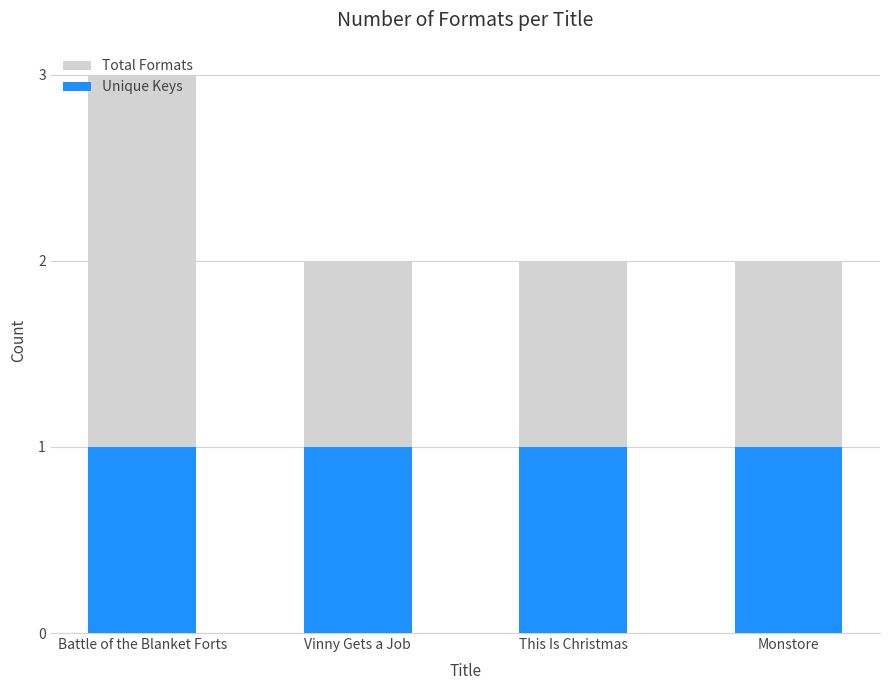

What is the approximate value of Total Formats at Vinny Gets a Job?

2